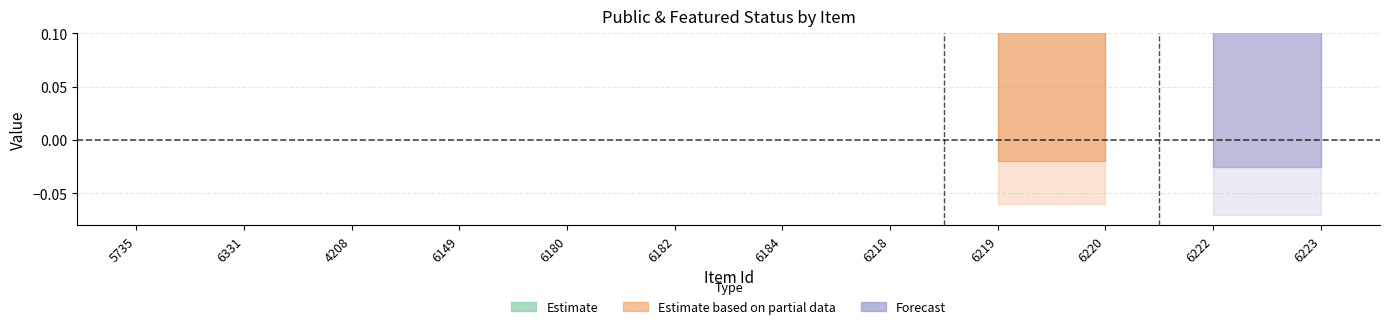

Is this an area chart (filled region under the line)?

No